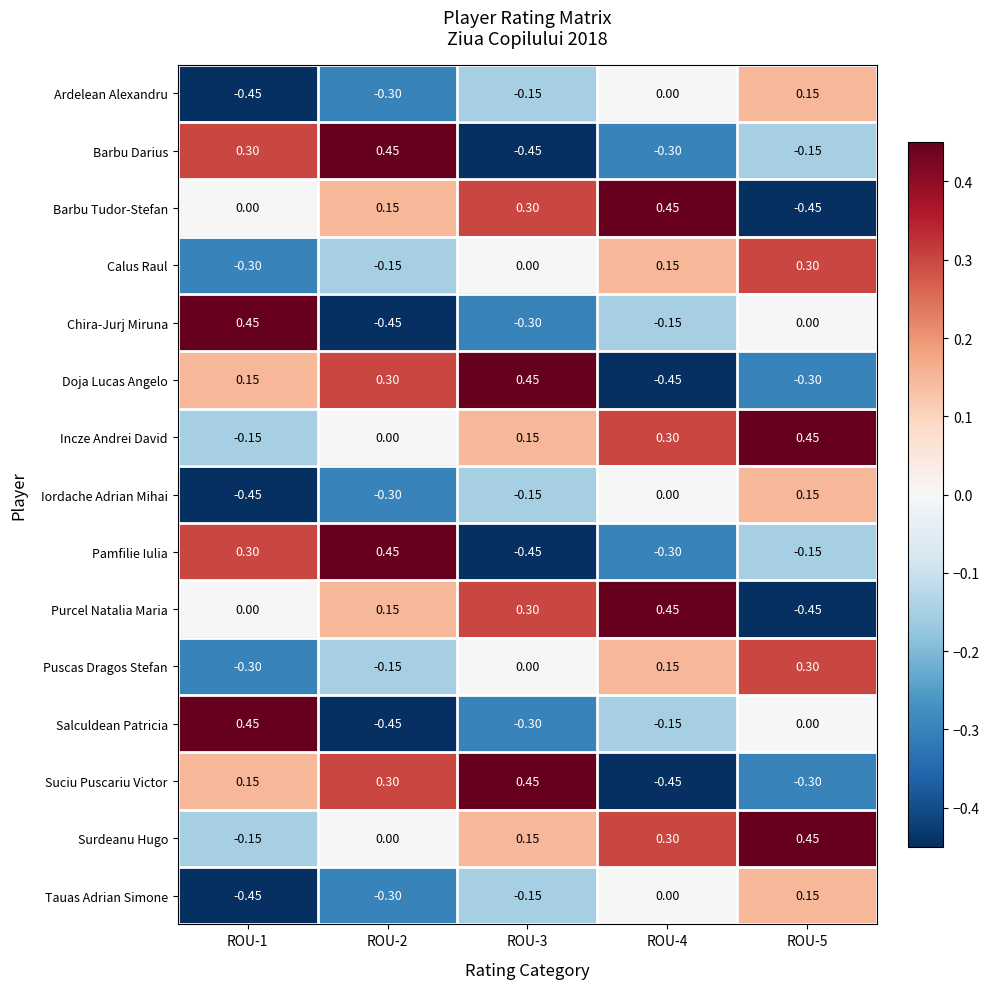

Is the value of Puscas Dragos Stefan at ROU-2 greater than the value of Salculdean Patricia at ROU-1?

No